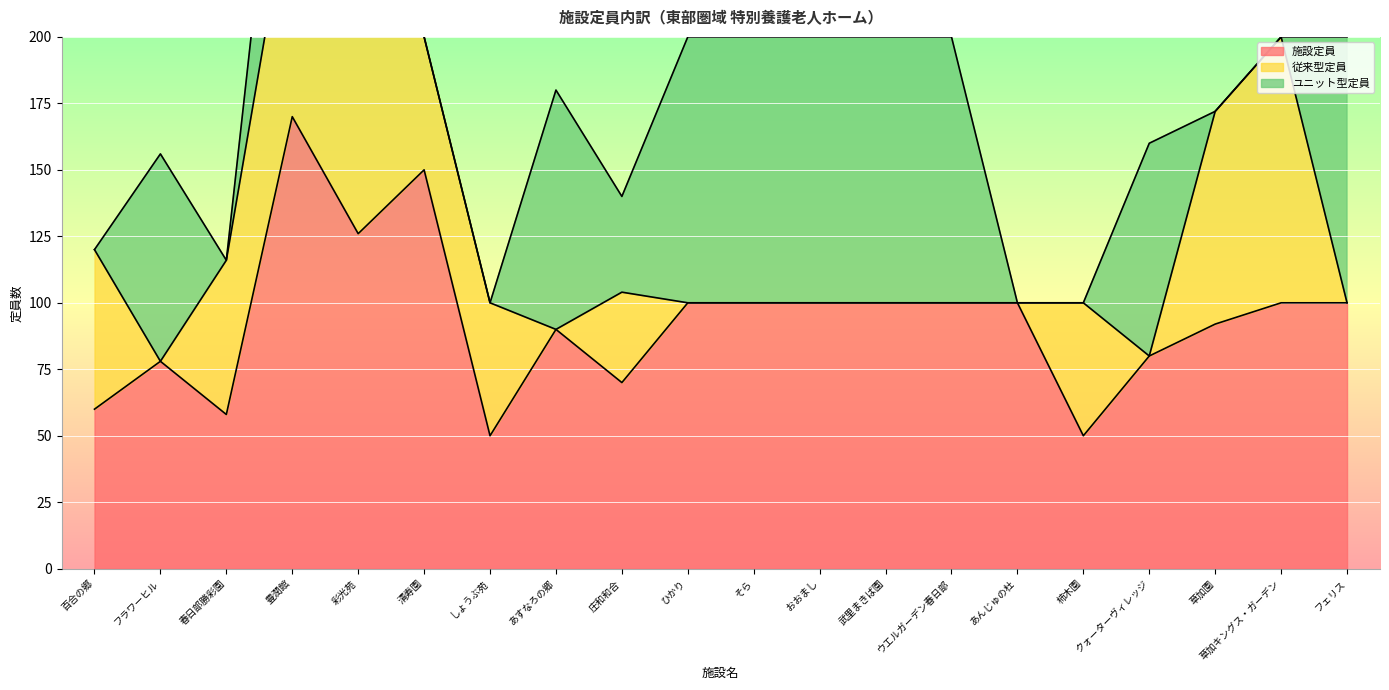

True or false: 施設定員 and 従来型定員 cross at least once.

False